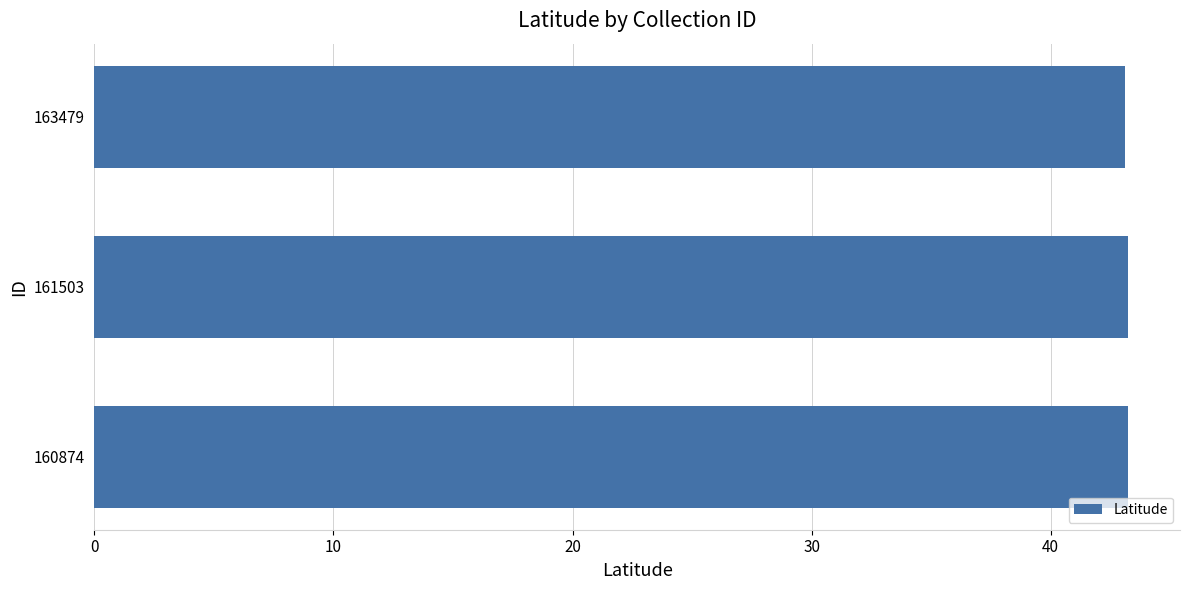

What is the sum of all values?

129.6